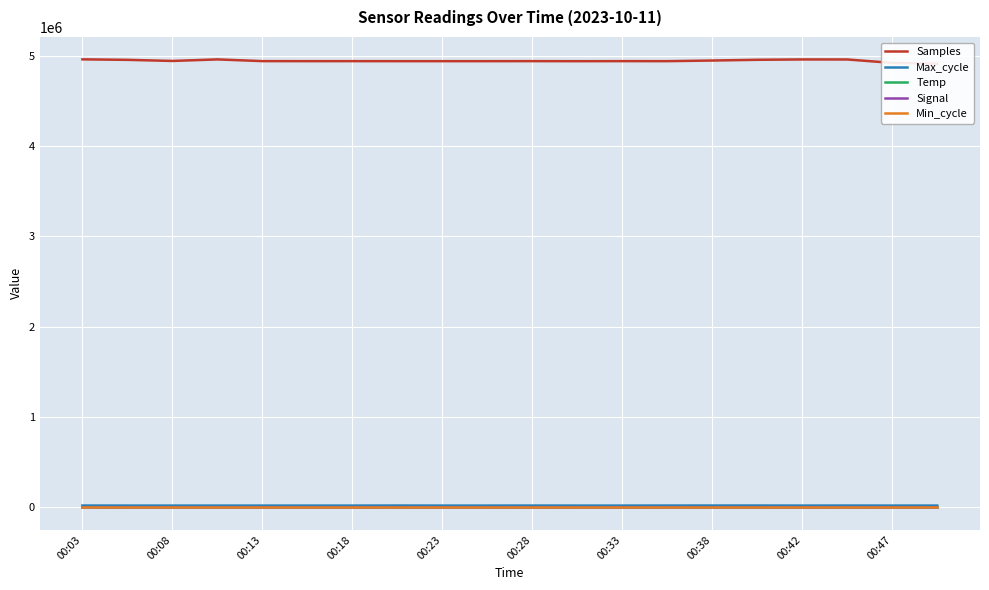

True or false: Signal and Min_cycle cross at least once.

False